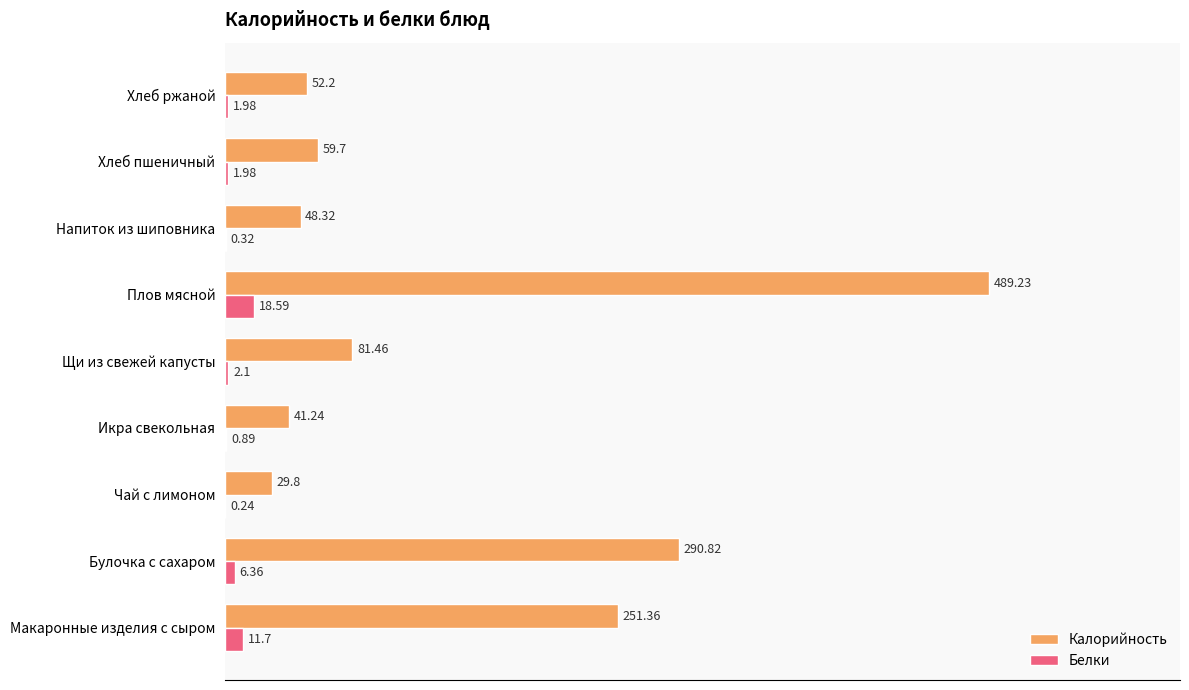

At which category does the chart reach its peak across all series?

Плов мясной